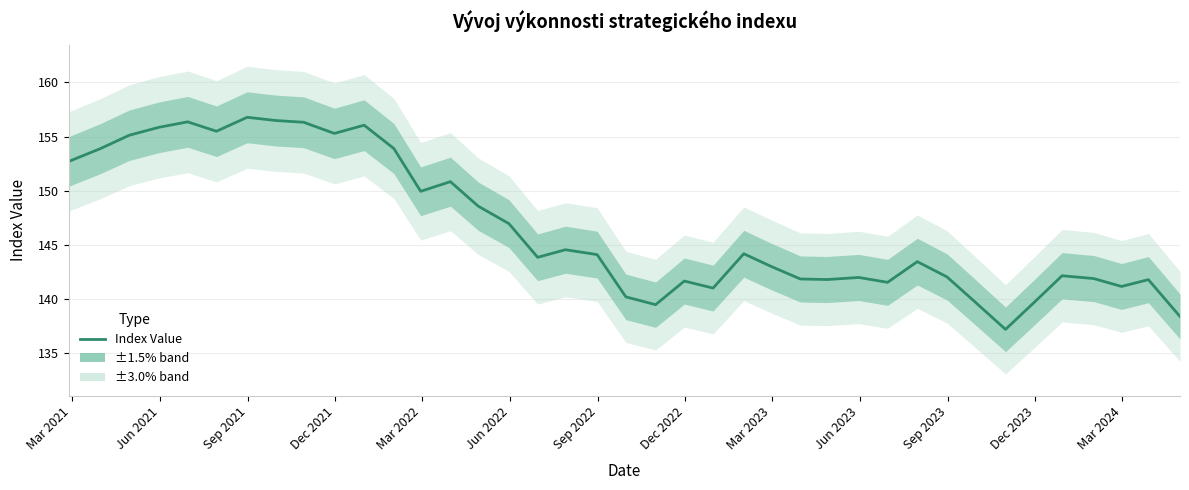

True or false: the data has more than 0 interior local peaks.

True